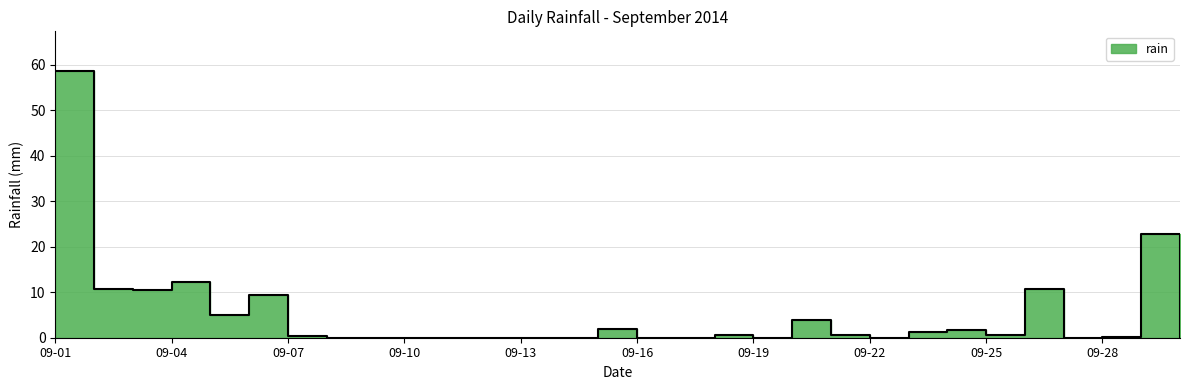

At which category does the data reach its first local valley?

2014-09-03